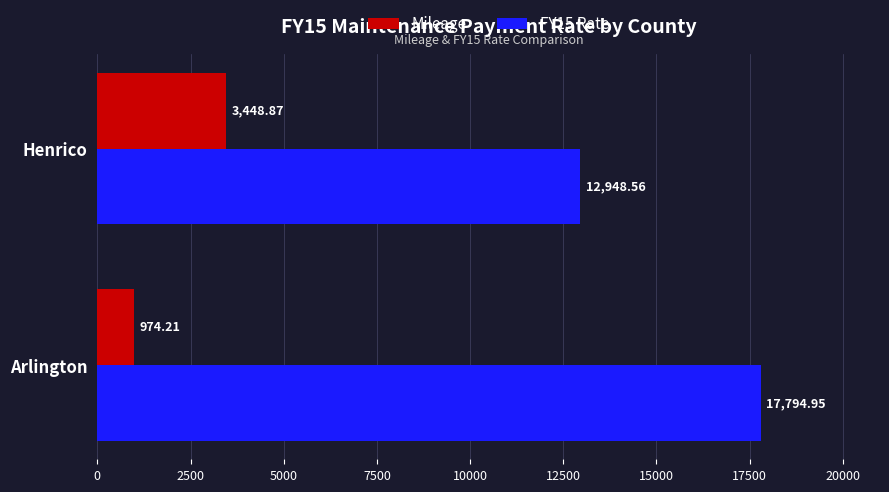

At which label does FY15 Rate reach its minimum?

Henrico